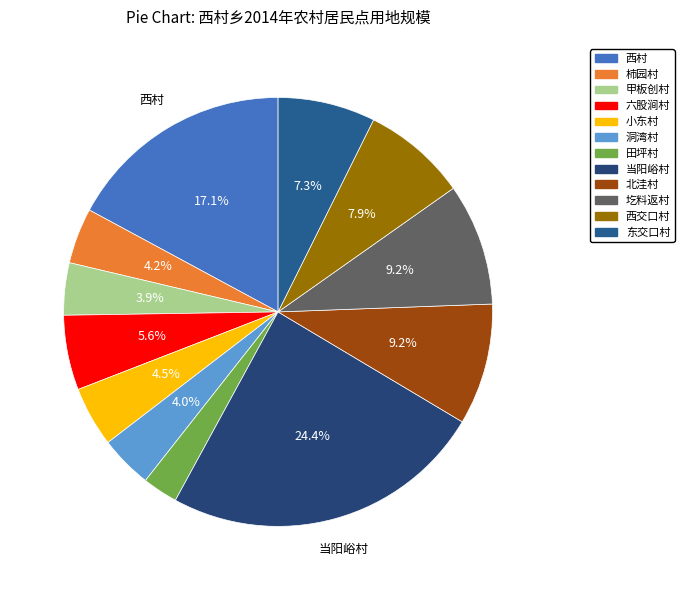

How many slices are in this pie chart?

12